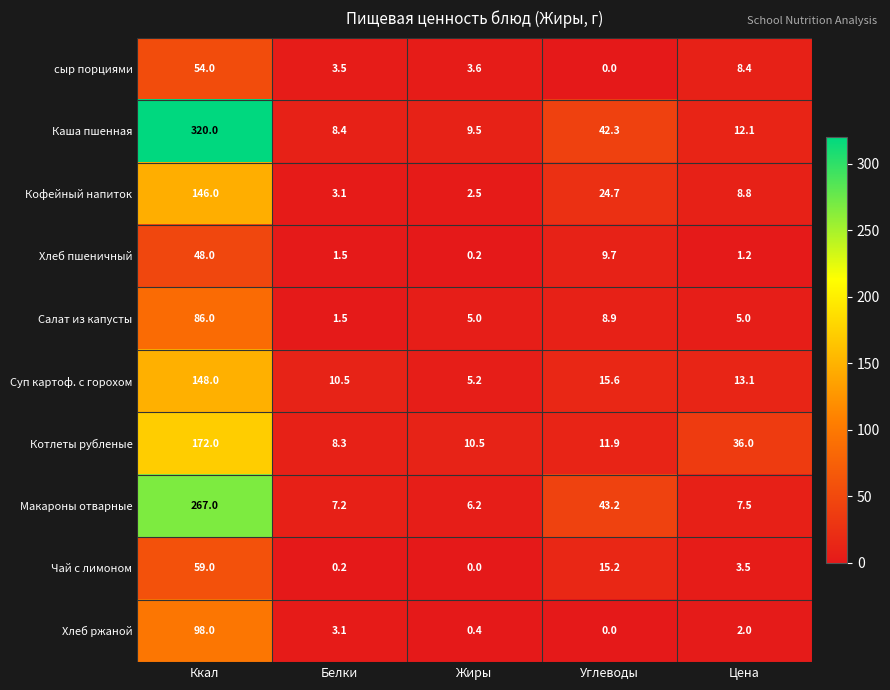

What is the sum of all сыр порциями values?

69.5